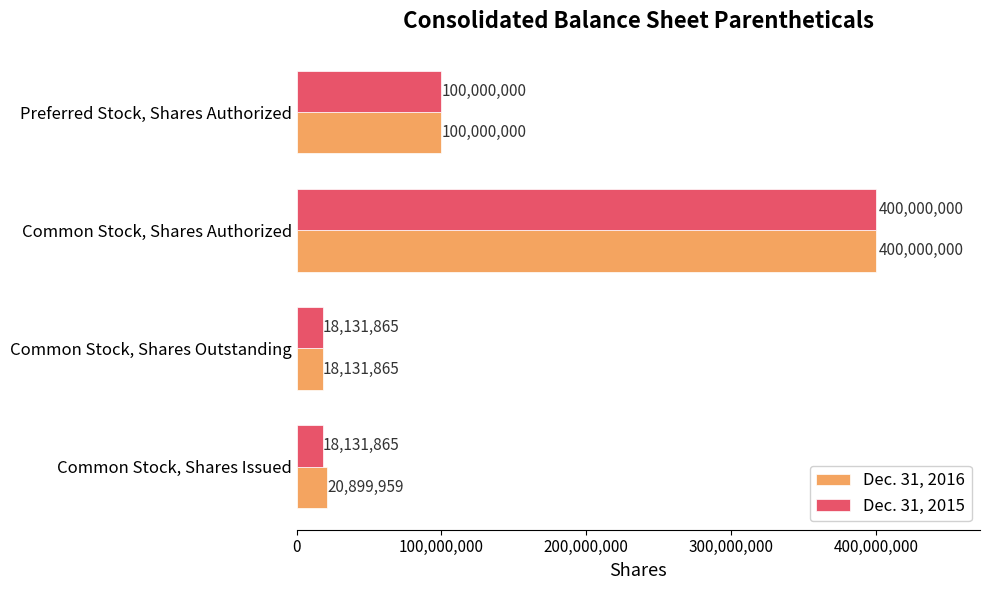

What is the smallest value displayed?

18131865